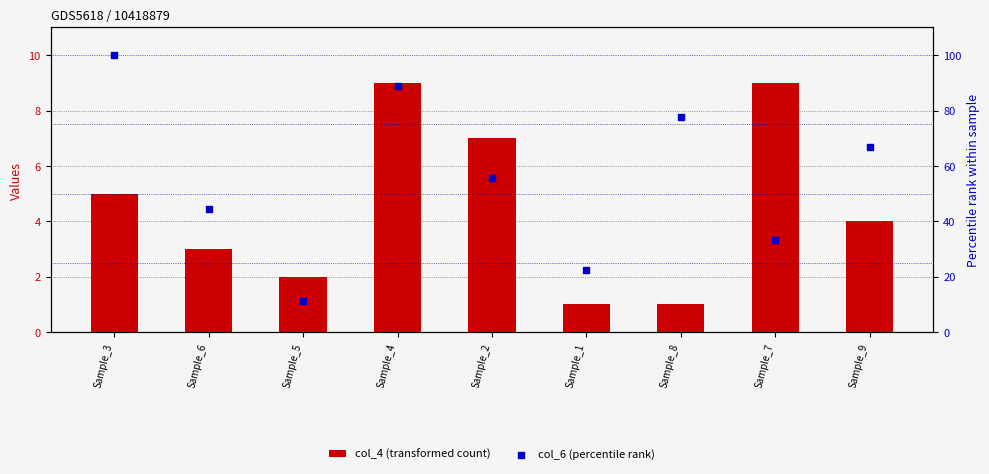

What is the total value across all series at Sample_1?

23.2